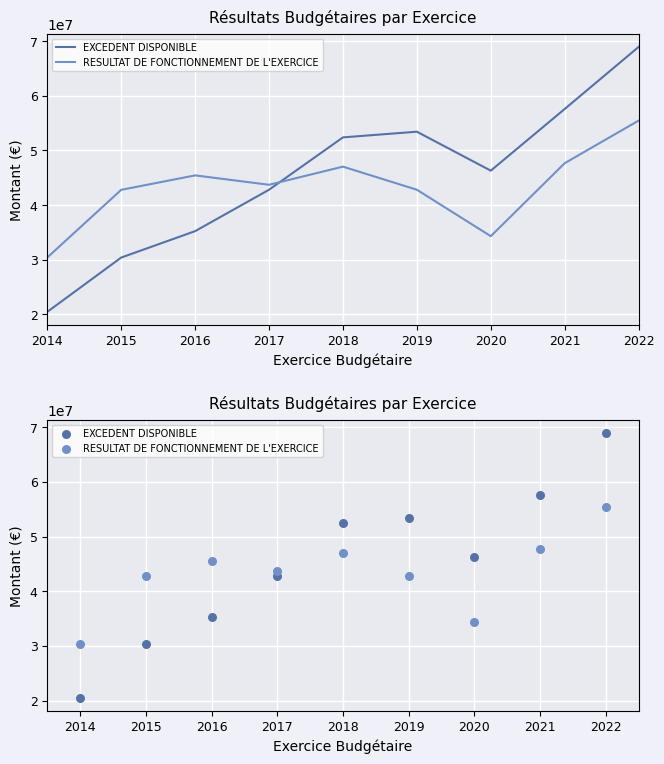

Is the value of RESULTAT DE FONCTIONNEMENT DE L'EXERCICE at 2022 greater than the value of EXCEDENT DISPONIBLE at 2019?

Yes